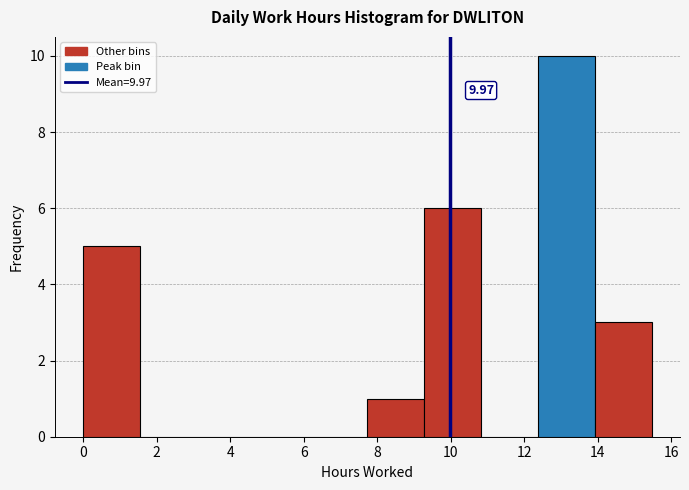

Over which range of the x-axis is the bar tallest?

12.4 to 14.0